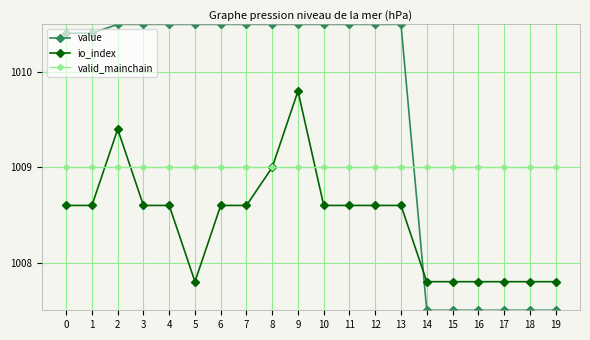

The value series shows 1483.8 at 5. True or false?

False